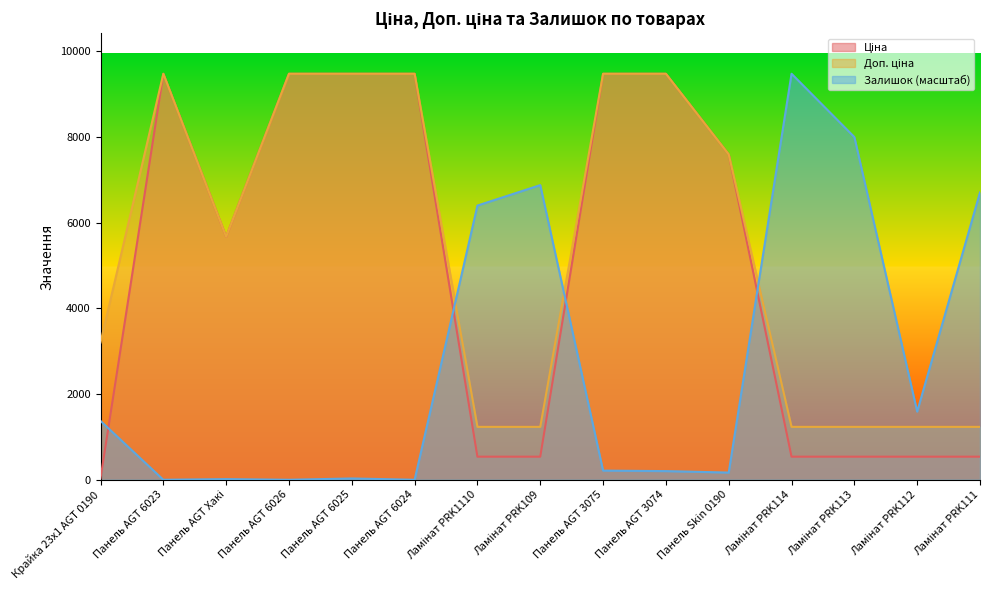

Rank the categories by Ціна value from lowest to highest.

Крайка 23x1 AGT 0190, Ламінат PRK1110, Ламінат PRK109, Ламінат PRK114, Ламінат PRK113, Ламінат PRK112, Ламінат PRK111, Панель AGT Хакі, Панель Skin 0190, Панель AGT 6023, Панель AGT 6026, Панель AGT 6025, Панель AGT 6024, Панель AGT 3075, Панель AGT 3074